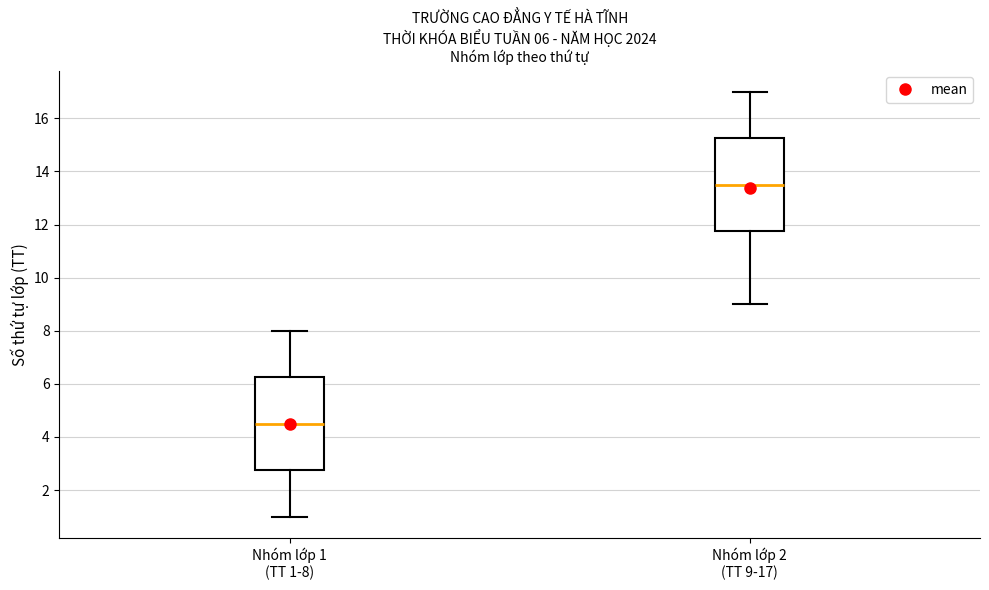

Which box has the highest median line?

Nhóm lớp 2 (TT 9-17)